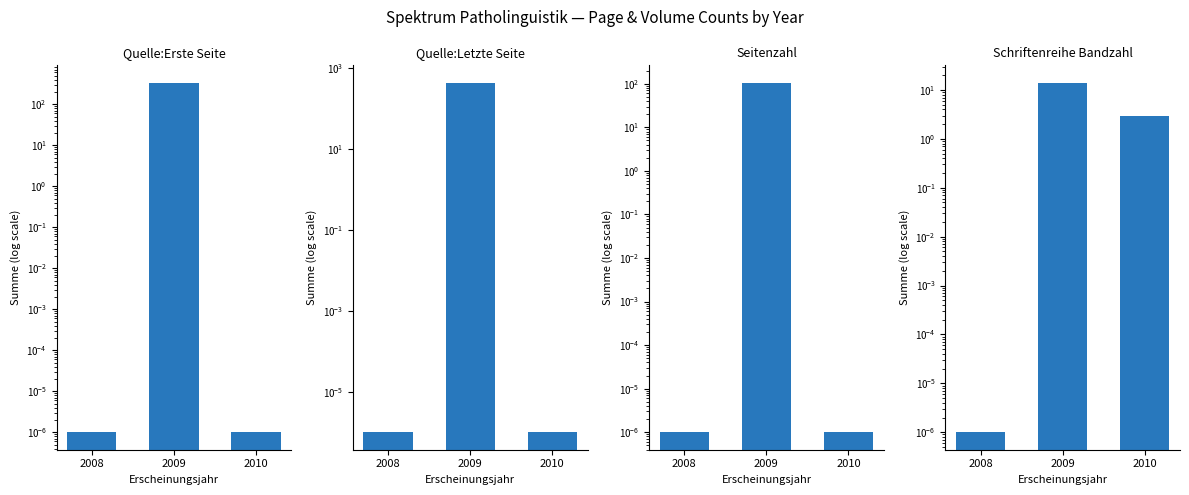

The value of Quelle:Erste Seite at 2010 is 0.0. True or false?

False